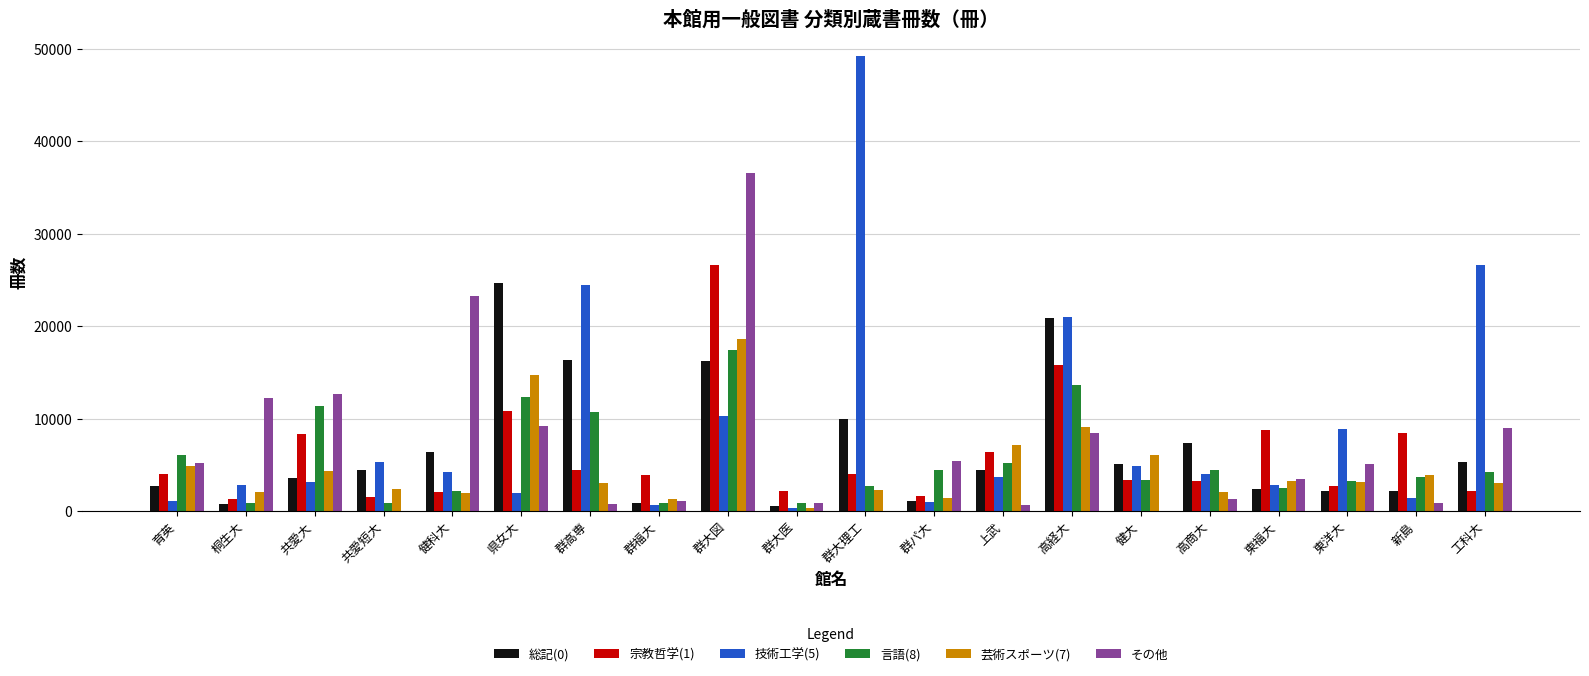

The 芸術スポーツ(7) series shows 3901 at 新島. True or false?

True